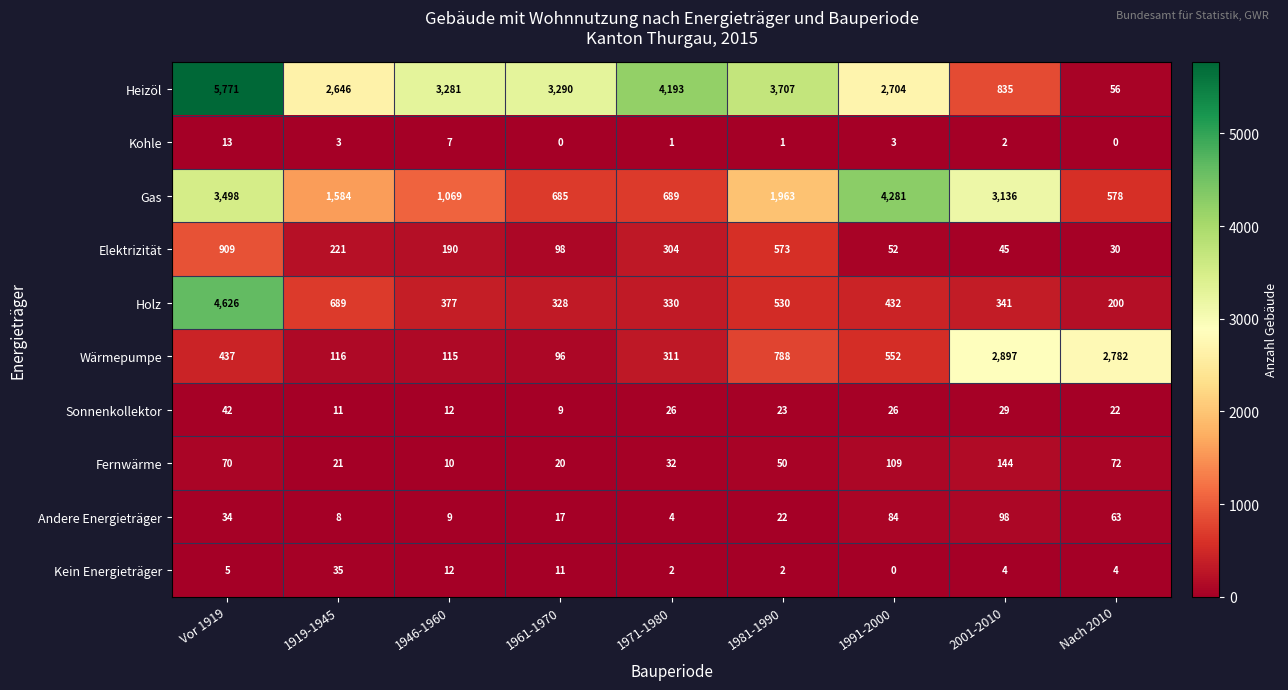

List the labels in order of Elektrizität value, smallest first.

Nach 2010, 2001-2010, 1991-2000, 1961-1970, 1946-1960, 1919-1945, 1971-1980, 1981-1990, Vor 1919